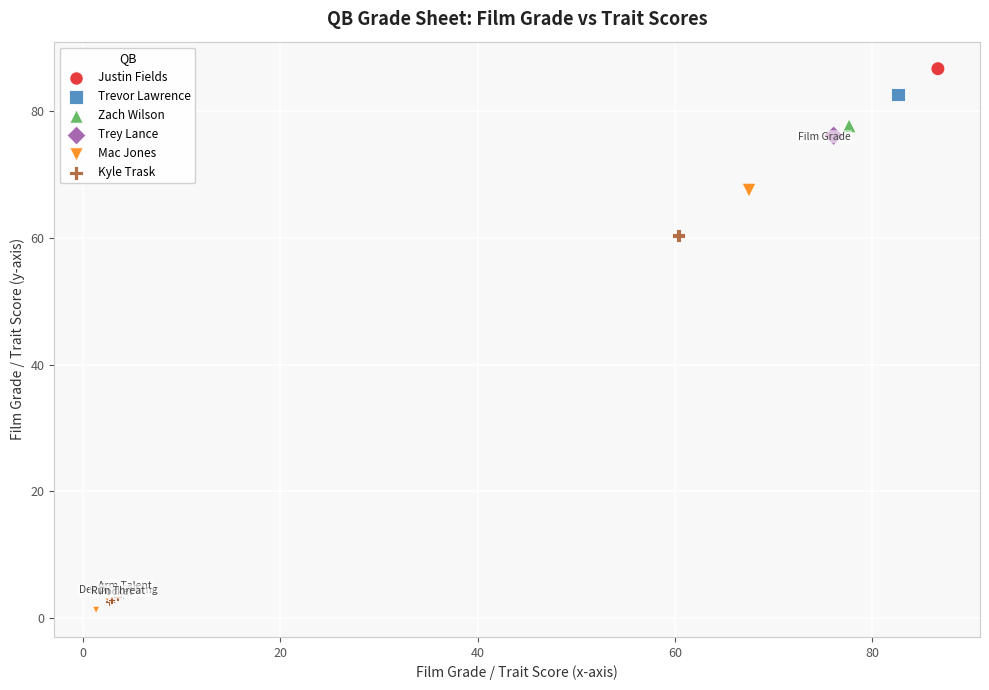

Which series contains the highest Y value?

Justin Fields